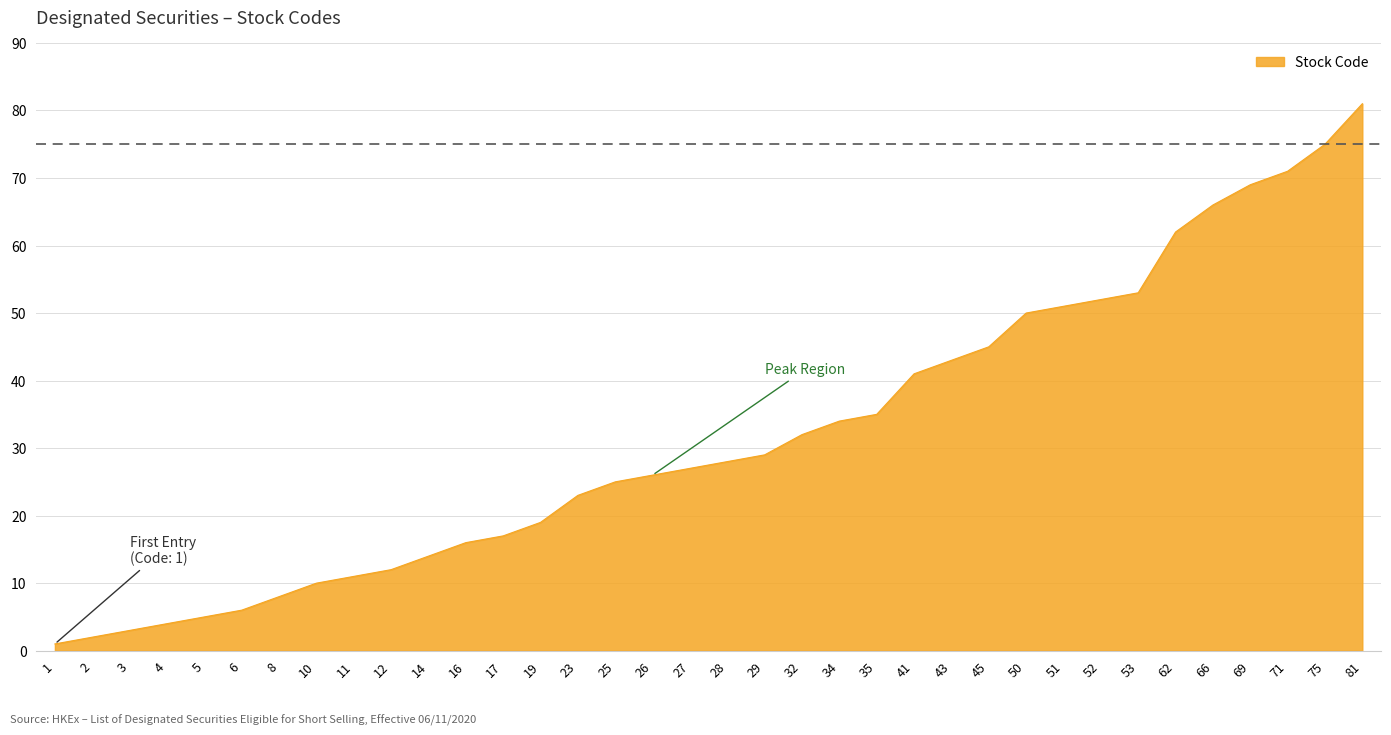

What is the approximate value at 25, to the nearest 5?

25